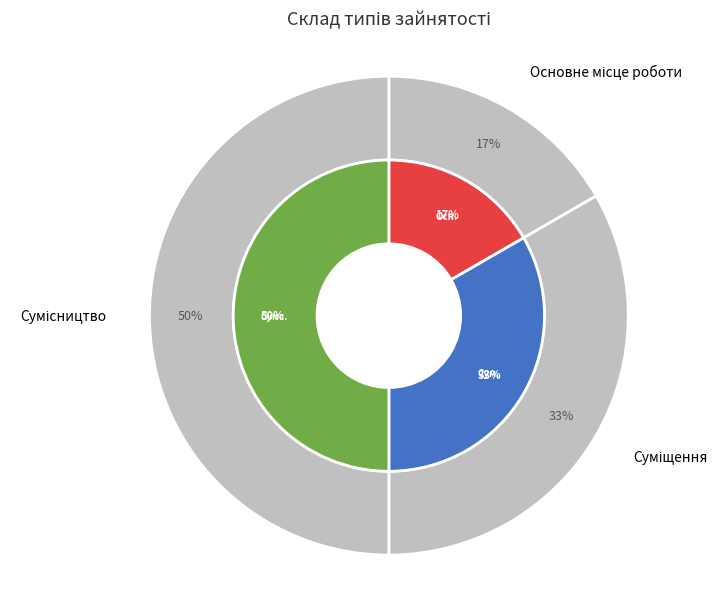

What percentage do Основне місце роботи and Суміщення together represent?

50.0%